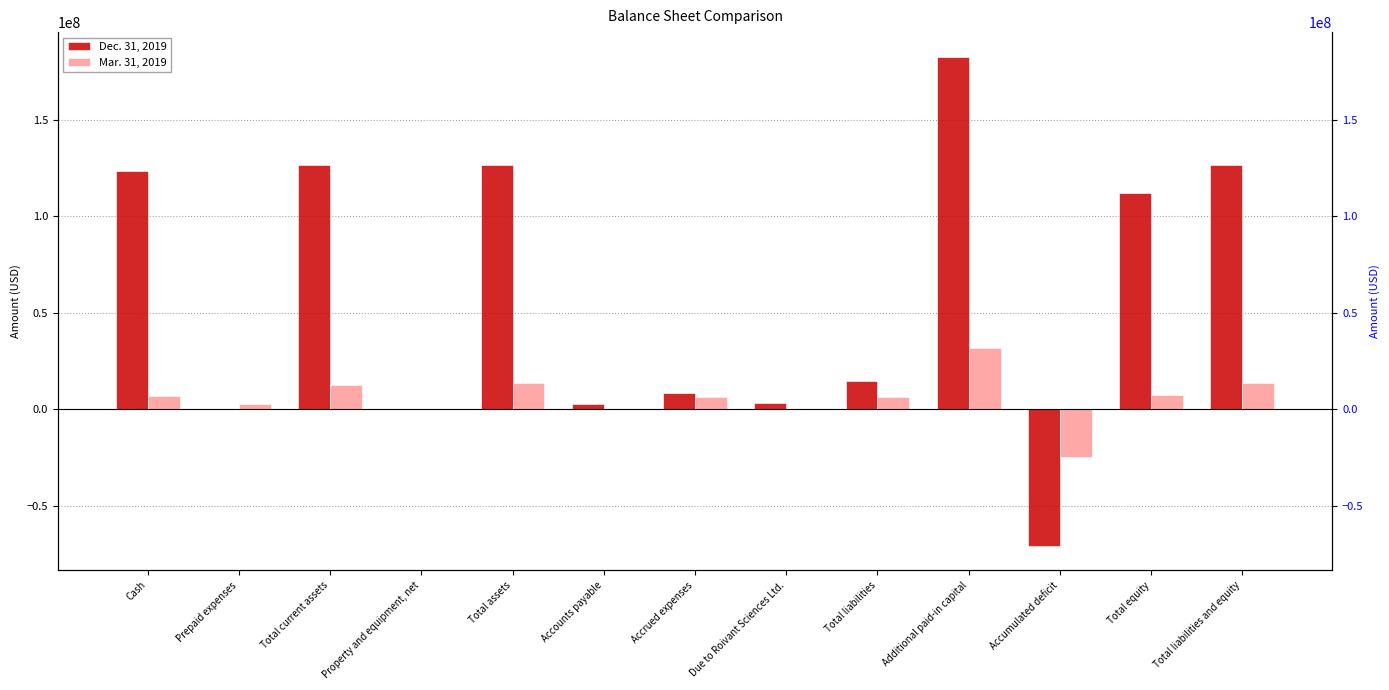

Between Accrued expenses and Total liabilities, which series saw the biggest shift?

Dec. 31, 2019